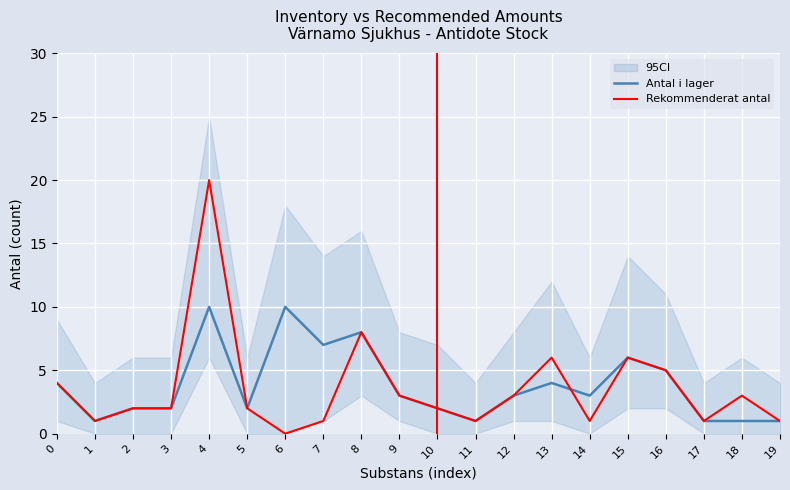

After their last crossing, which series has the higher values: Antal i lager or Rekommenderat antal?

Antal i lager